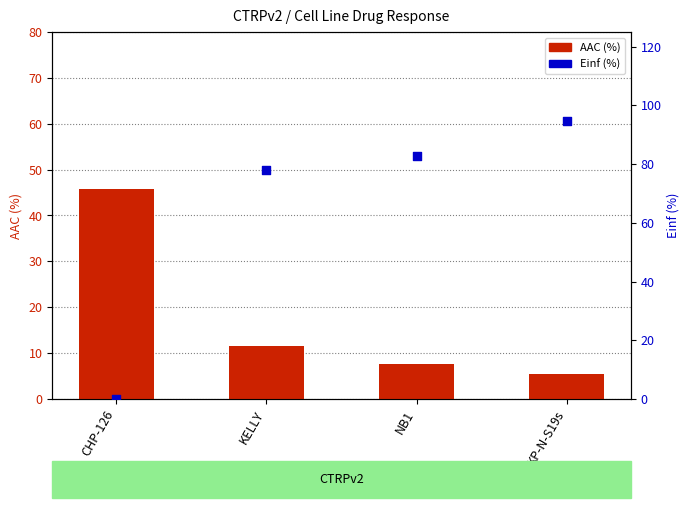

Which series has the largest Y range (max minus min)?

Einf (%)